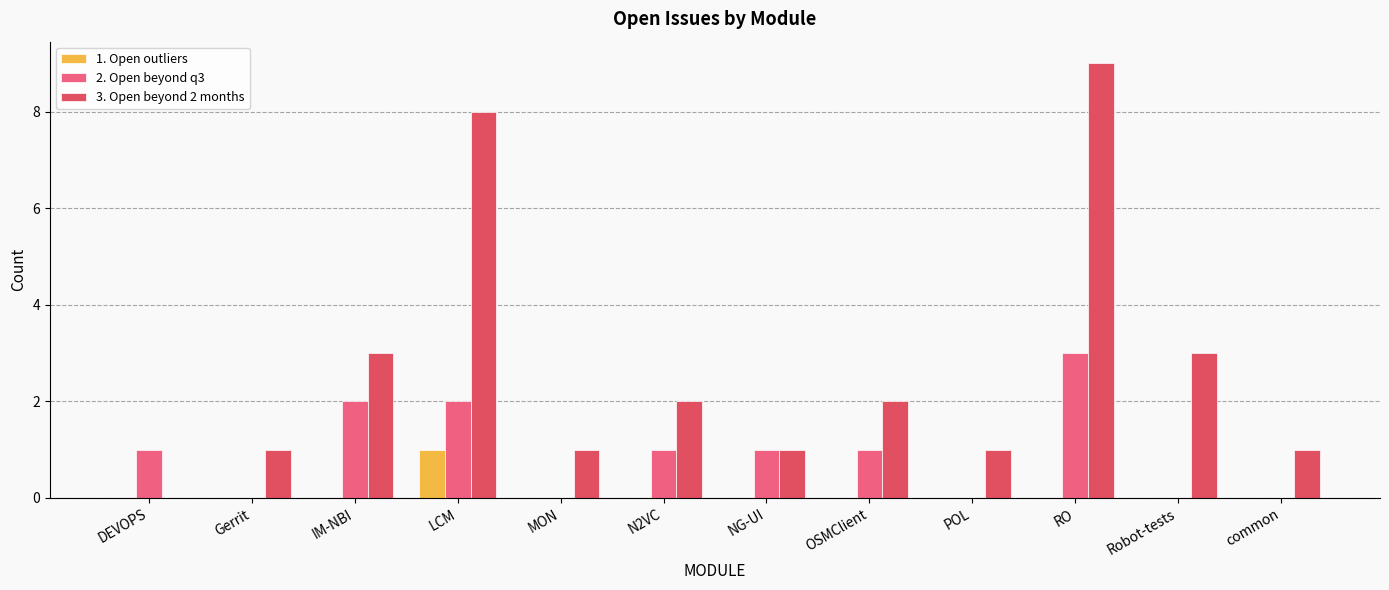

What is the highest value of the 1. Open outliers series?

1